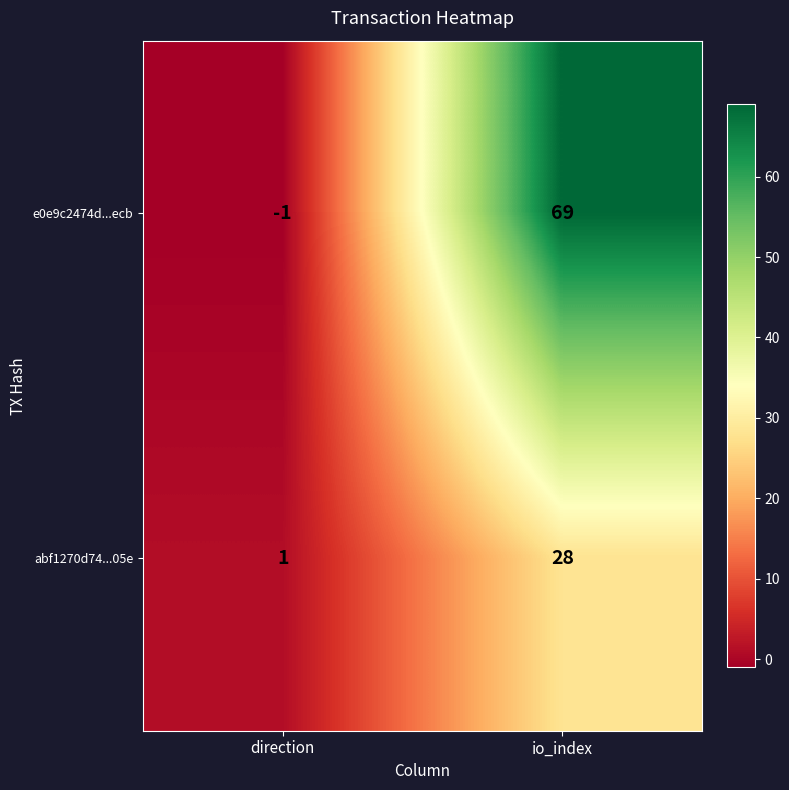

What is the smallest value displayed?

-1